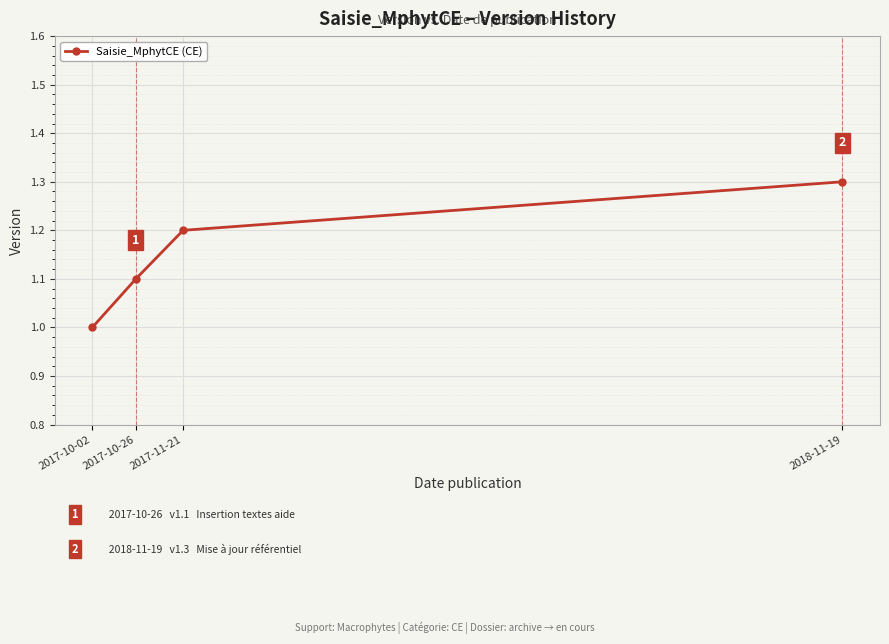

Which label corresponds to the smallest value in the chart?

2017-10-02